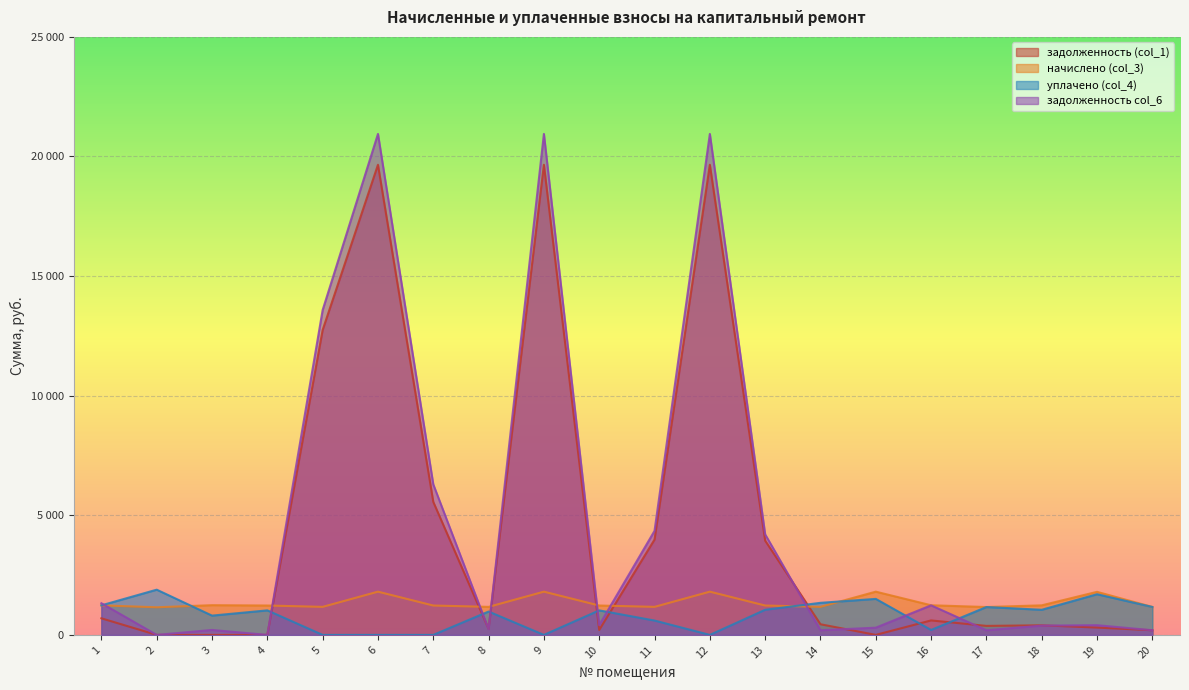

Is it true that задолженность (col_1) equals 260.0 at 17?

False